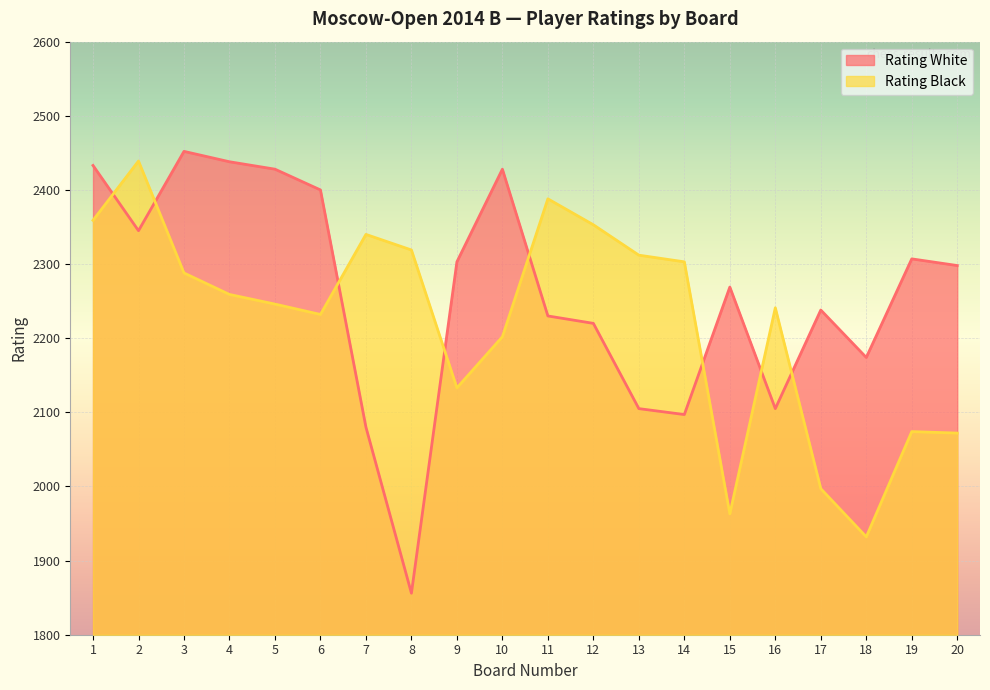

How many lines are shown in the chart?

2